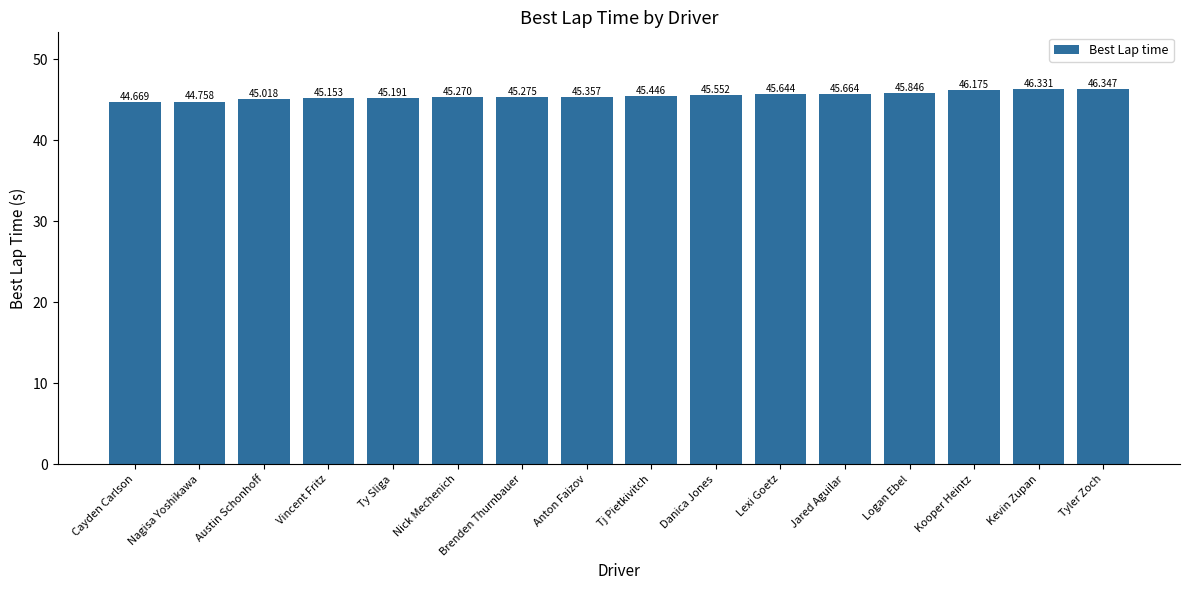

What is the difference between the maximum and minimum values?

1.7